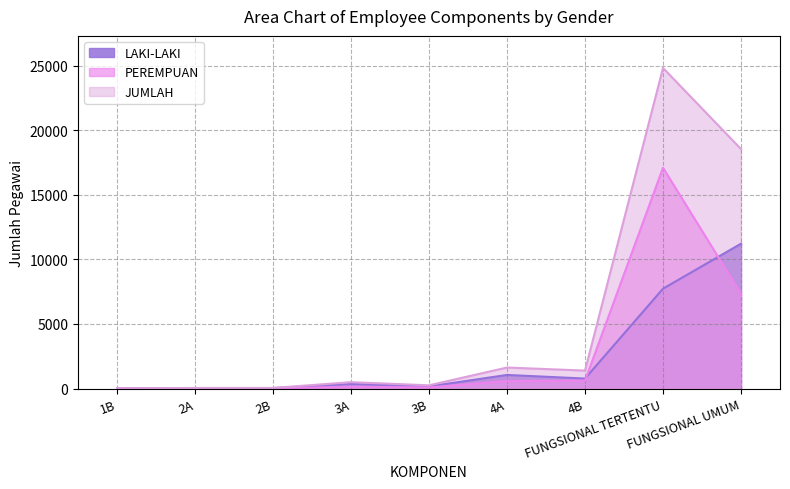

Rank the series by their average value, from lowest to highest.

LAKI-LAKI, PEREMPUAN, JUMLAH